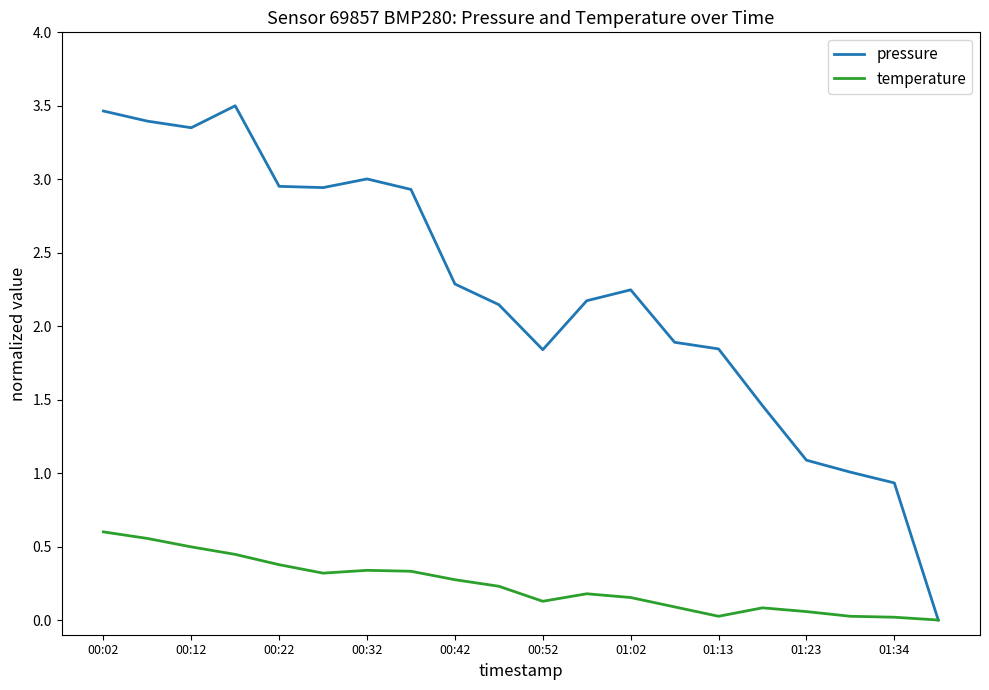

List the series in order of their overall mean, highest first.

pressure, temperature